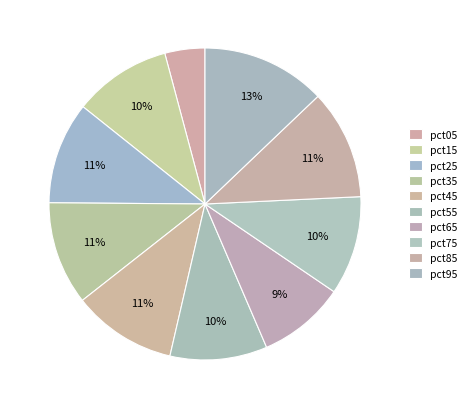

How many segments does this pie chart have?

10